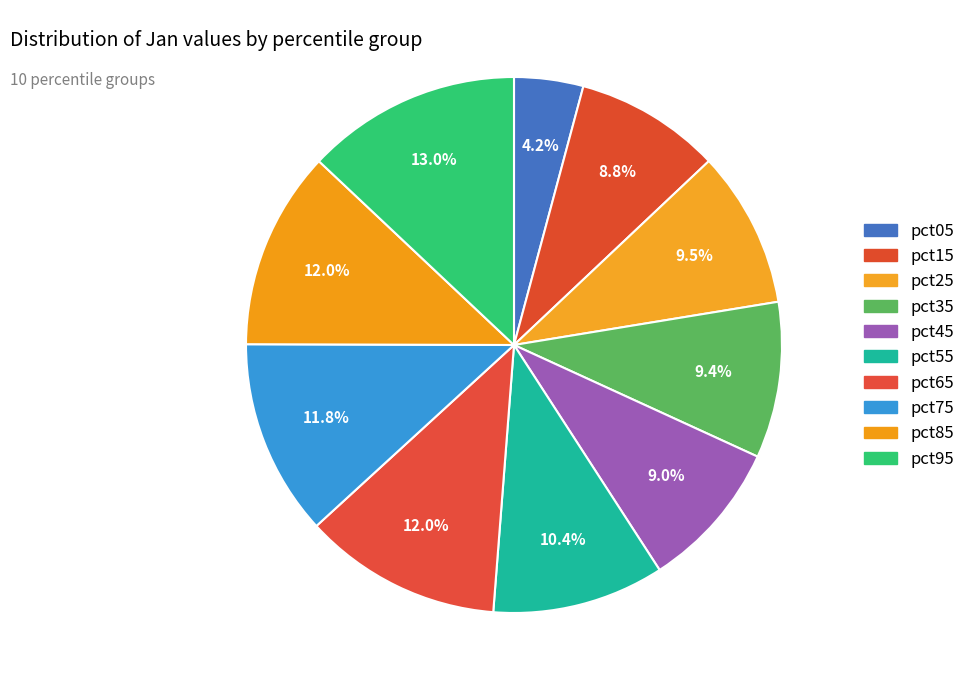

True or false: pct45 accounts for 20% of the total.

False